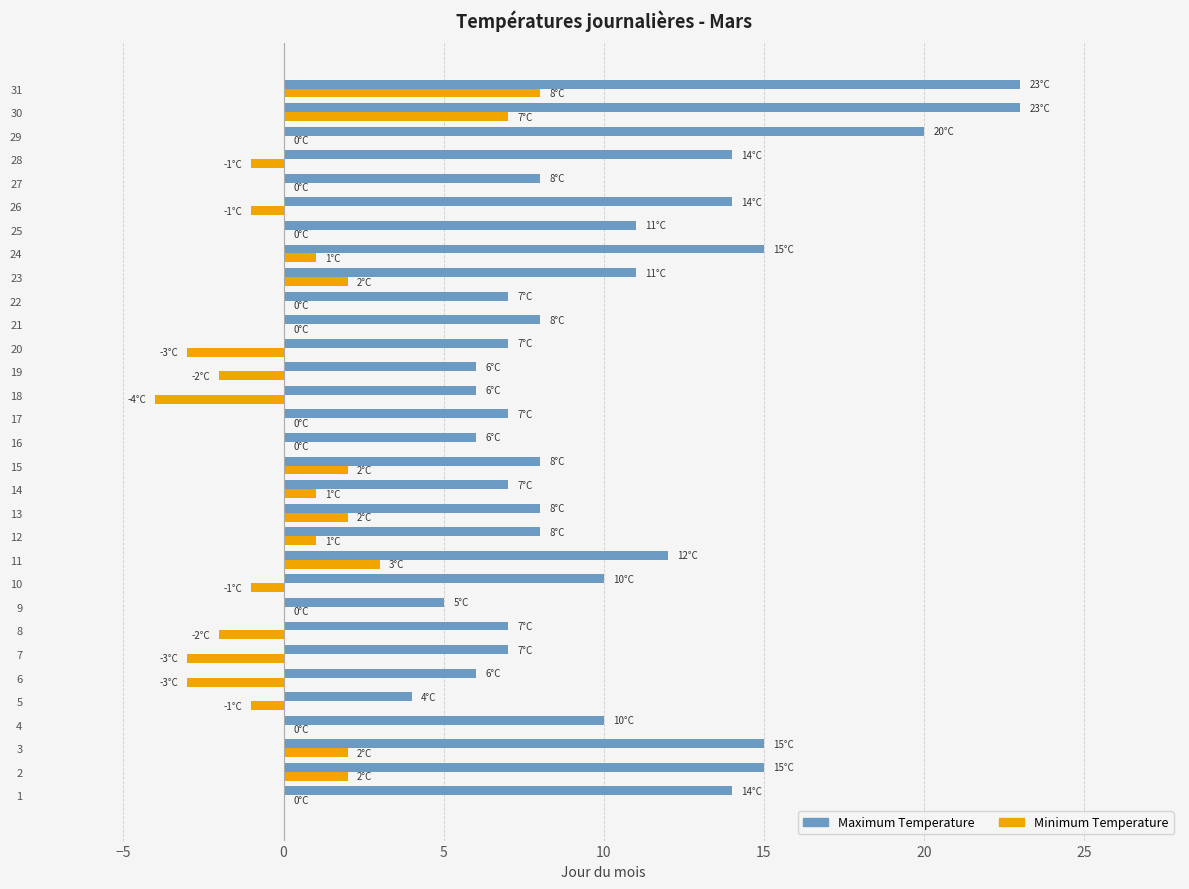

The Maximum Temperature series shows 8 at 12. True or false?

True